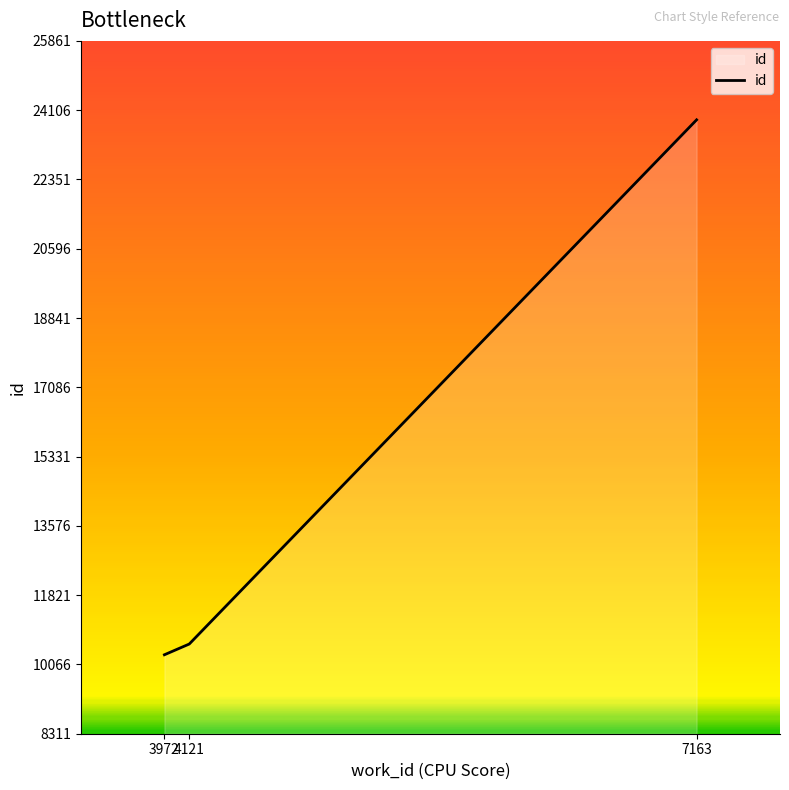

How many series are shown in this chart?

1